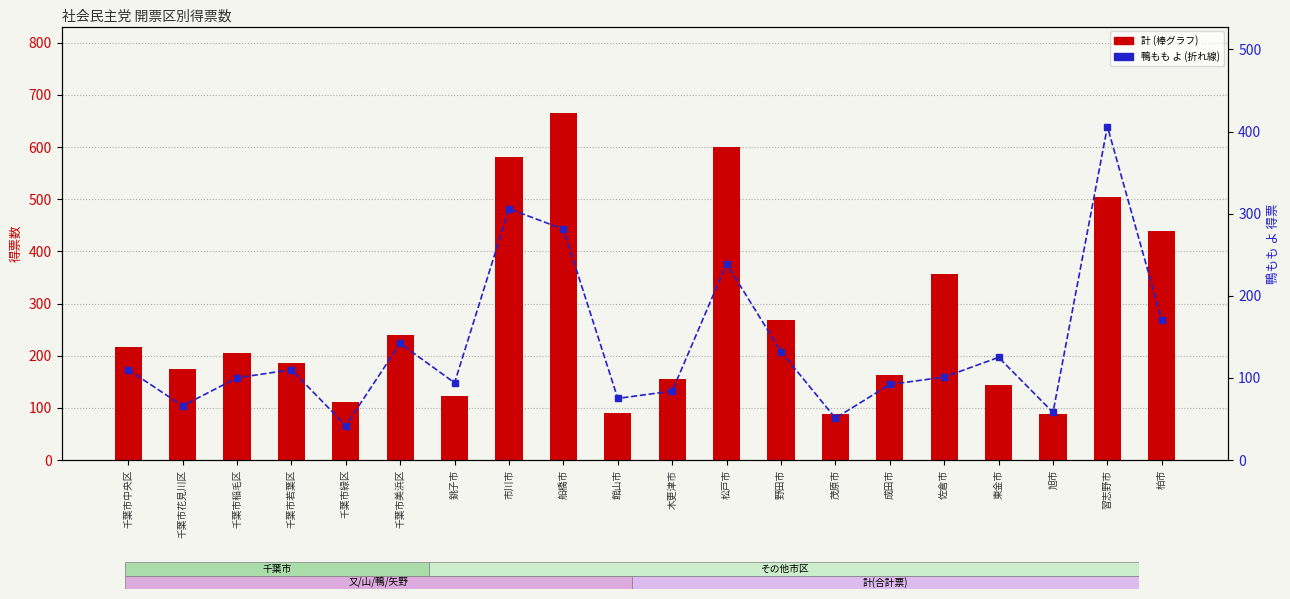

The 鴨もも よ series shows 51 at 千葉市若葉区. True or false?

False